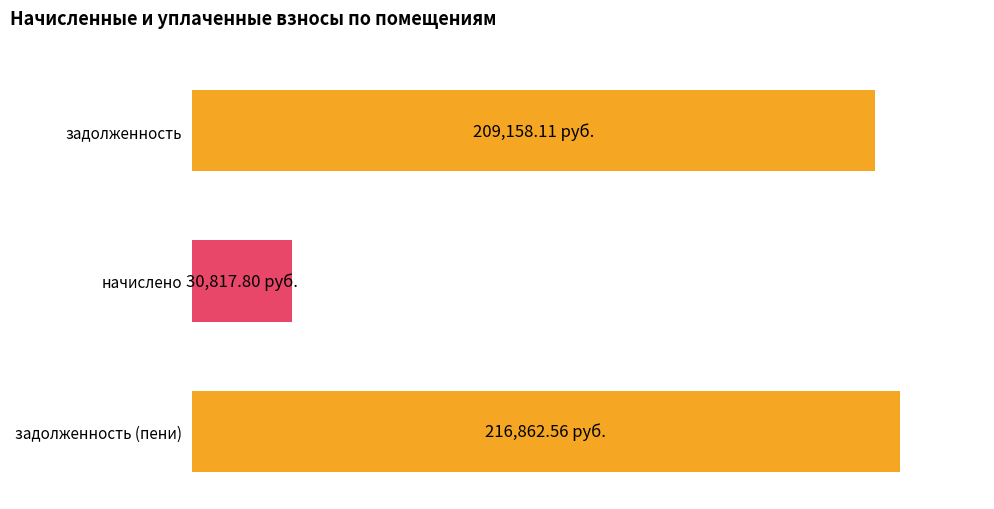

Between 1 and 6, which series saw the biggest shift?

задолженность (пени)